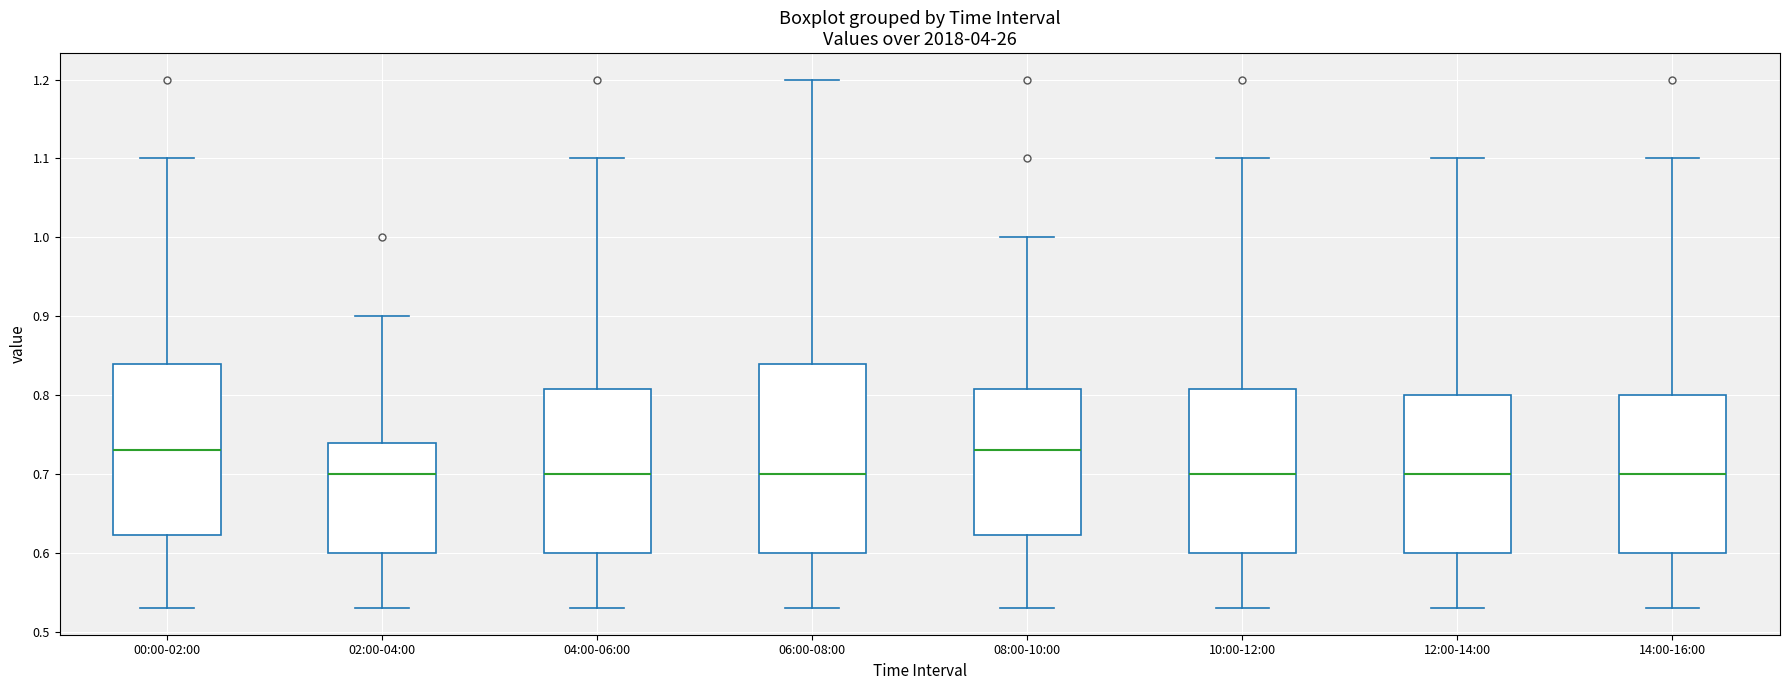

Reading left to right, transcribe this box plot: for each box, give where its median line is, the range the box spans, and where its two whiskers end, as read against the y-axis. The values are not printed on the chart, so give them approximately, as read against the axis.

00:00-02:00: median 0.73, box 0.62 to 0.84, whiskers 0.53 to 1.10
02:00-04:00: median 0.70, box 0.60 to 0.74, whiskers 0.53 to 0.90
04:00-06:00: median 0.70, box 0.60 to 0.81, whiskers 0.53 to 1.10
06:00-08:00: median 0.70, box 0.60 to 0.84, whiskers 0.53 to 1.20
08:00-10:00: median 0.73, box 0.62 to 0.81, whiskers 0.53 to 1.00
10:00-12:00: median 0.70, box 0.60 to 0.81, whiskers 0.53 to 1.10
12:00-14:00: median 0.70, box 0.60 to 0.80, whiskers 0.53 to 1.10
14:00-16:00: median 0.70, box 0.60 to 0.80, whiskers 0.53 to 1.10